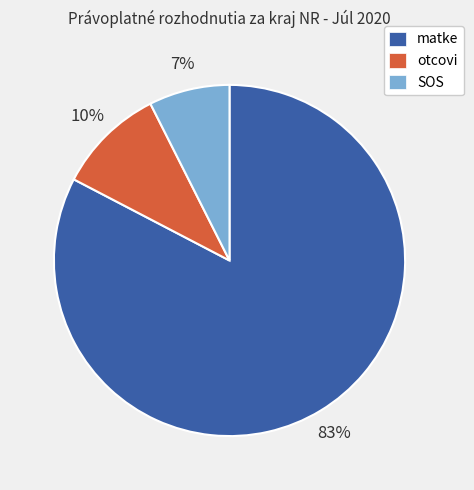

To the nearest percent, what is the average slice percentage?

33%